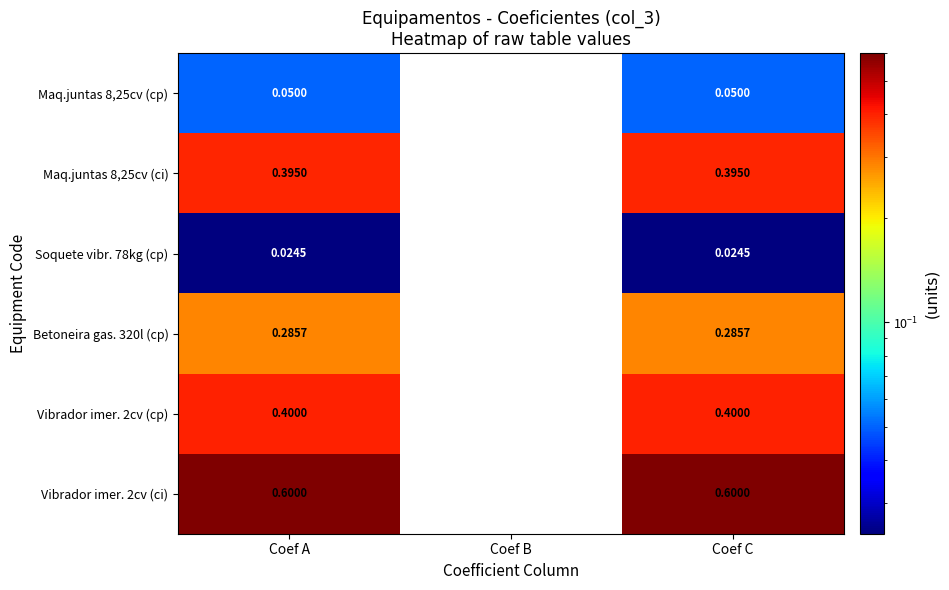

Where is Betoneira gas. 320l (cp) nearest to the value 0?

Coef B